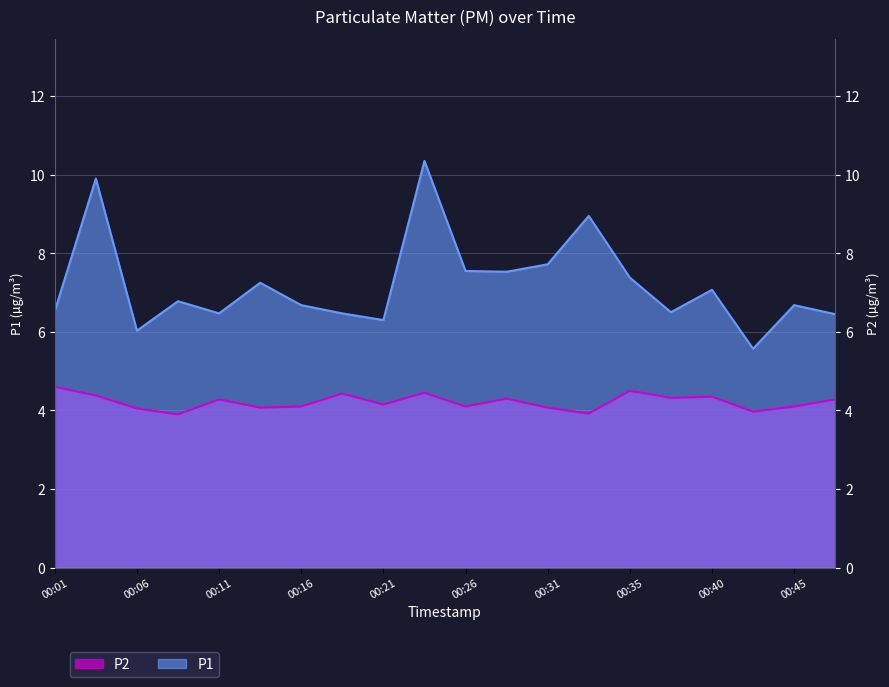

Is it true that P2 equals 3.9 at 00:09?

True